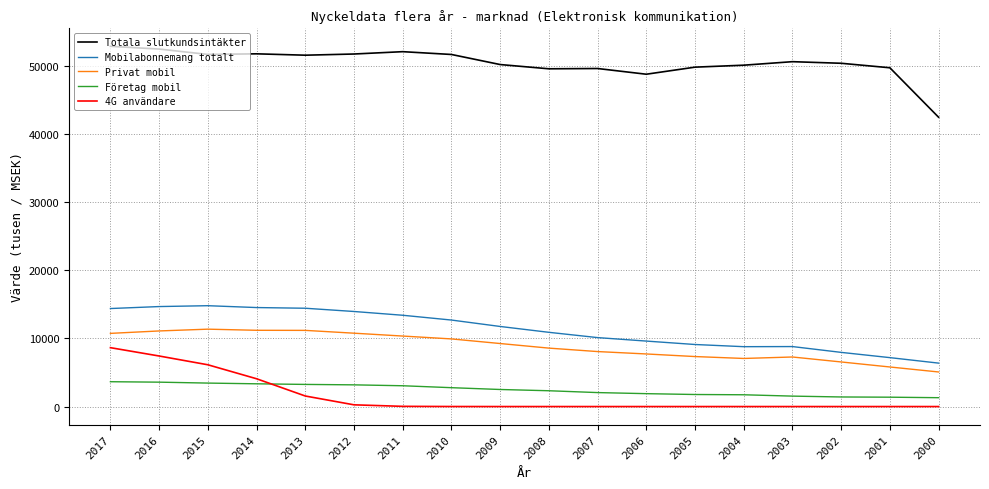

True or false: Mobilabonnemang totalt and Företag mobil intersect in this chart.

False